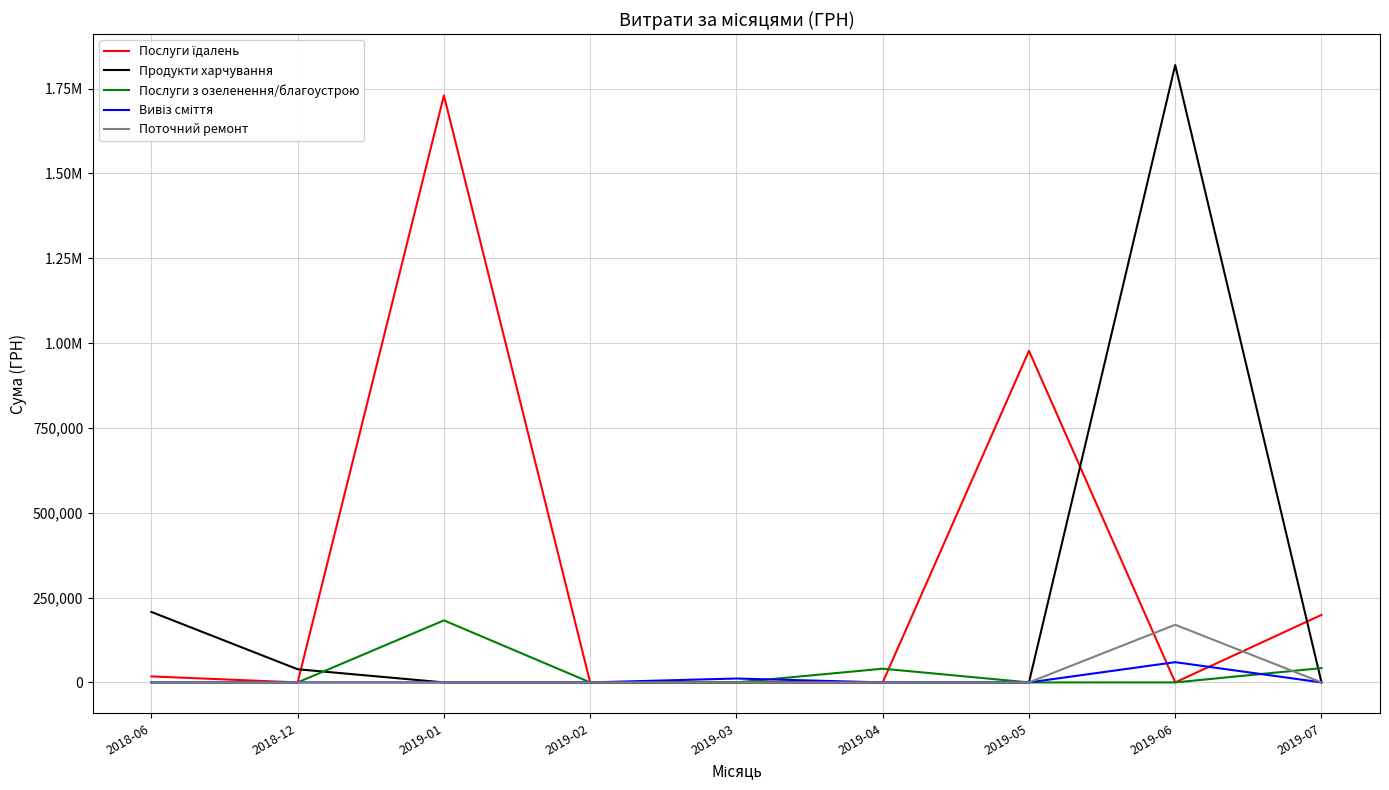

Is this an area chart (filled region under the line)?

No